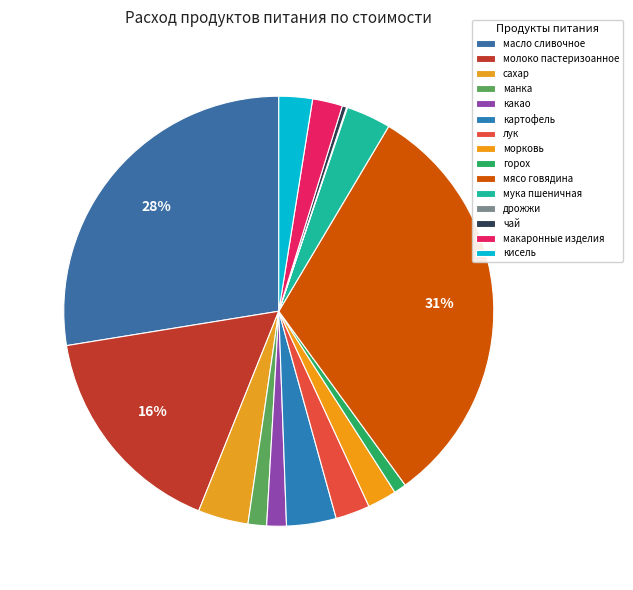

Does any single category account for the majority?

No